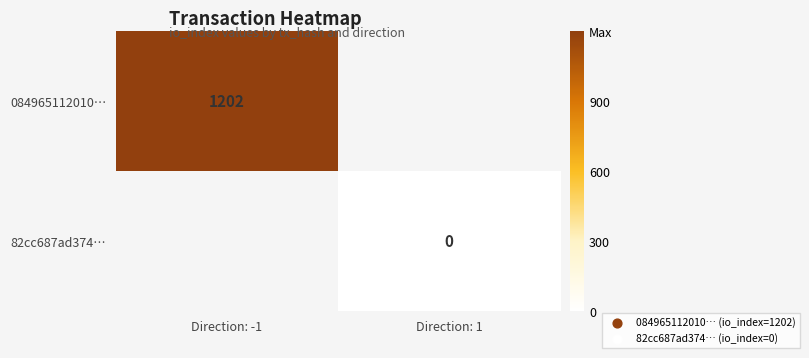

Is it true that 084965112010… equals 1949 at Direction: -1?

False